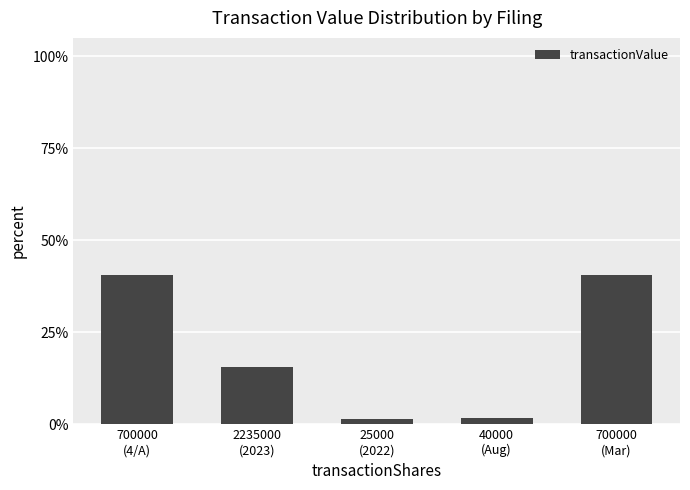

List the labels in order of value, smallest first.

25000
(2022), 40000
(Aug), 2235000
(2023), 700000
(4/A), 700000
(Mar)